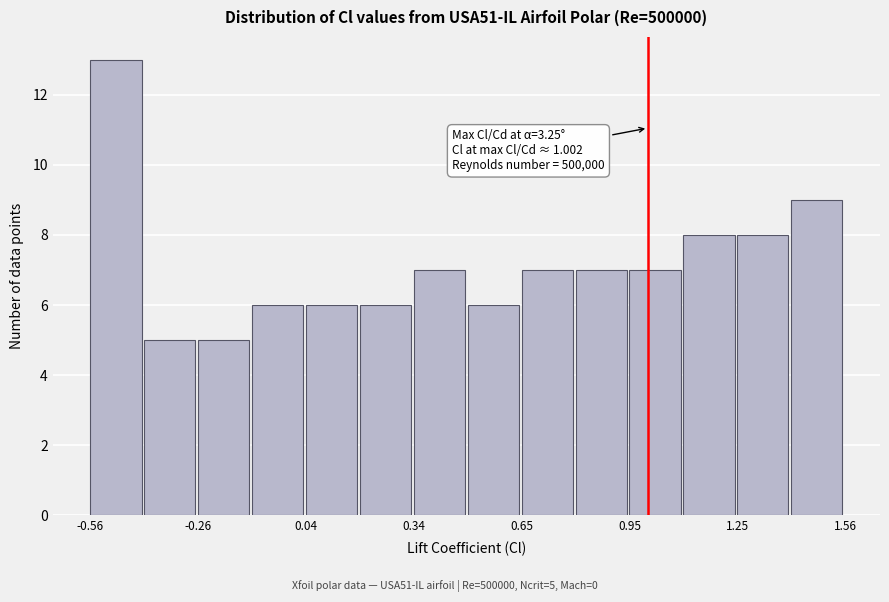

Read against the x-axis, roughly where is the centre of the tallest bar?

-0.50